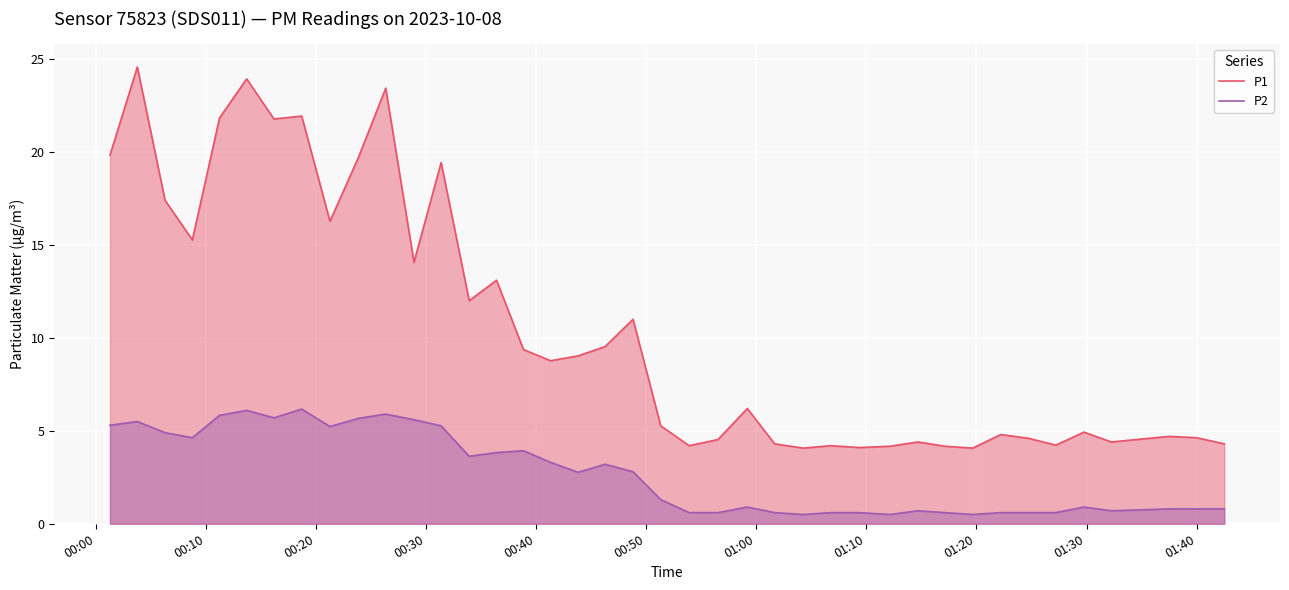

True or false: P2 and P1 intersect in this chart.

False